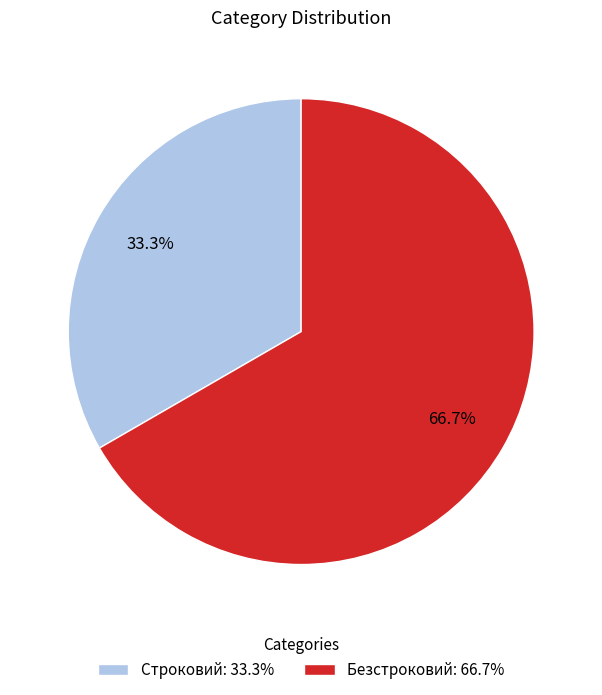

Which category has the smallest portion of the pie?

Строковий